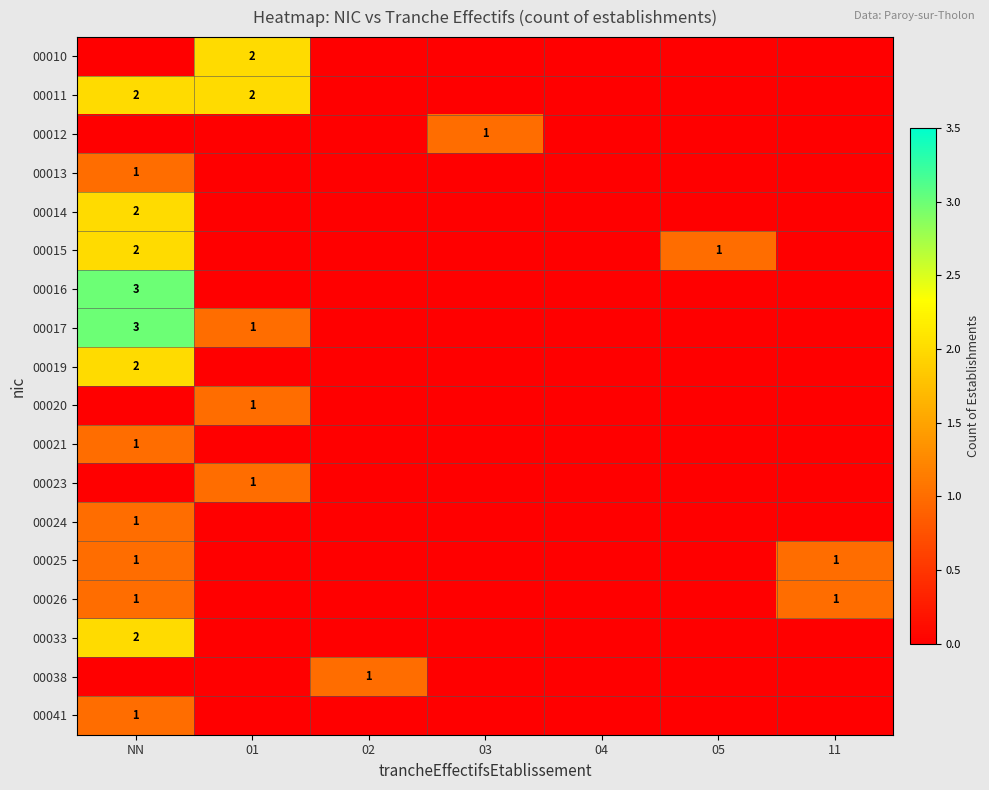

What is the difference between the highest and lowest values at 02?

1